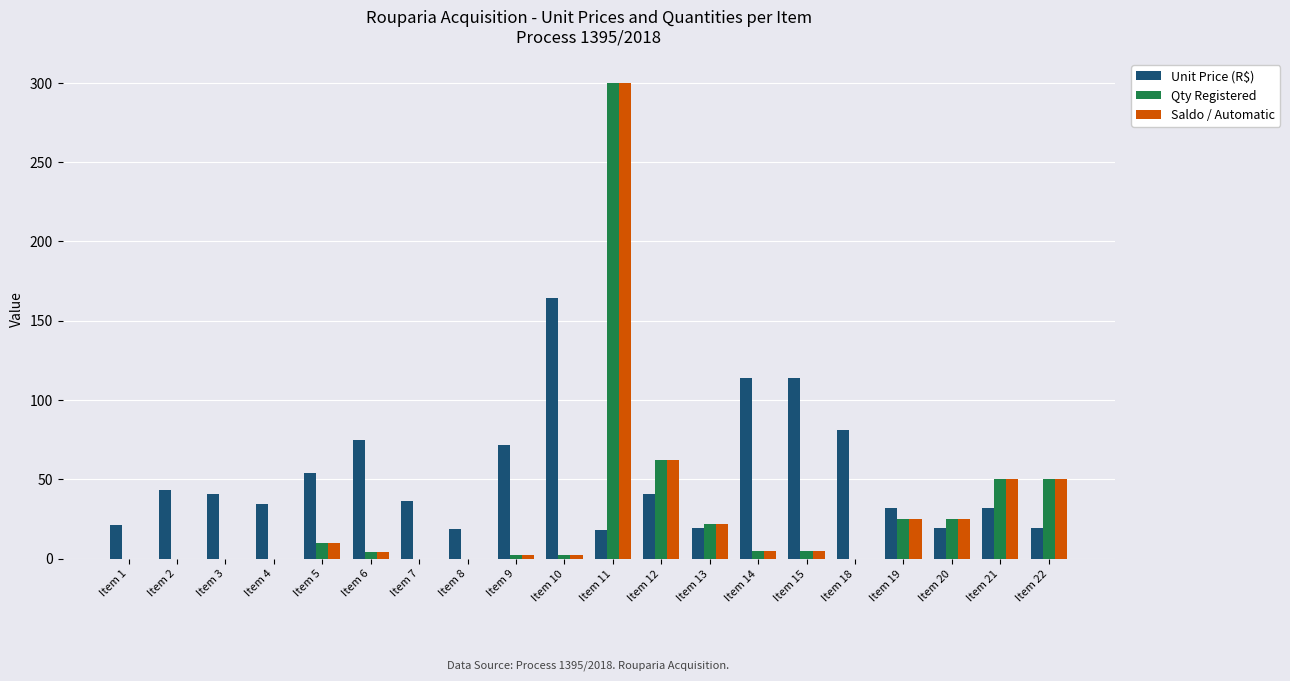

Between Item 8 and Item 14, which series saw the biggest shift?

Unit Price (R$)